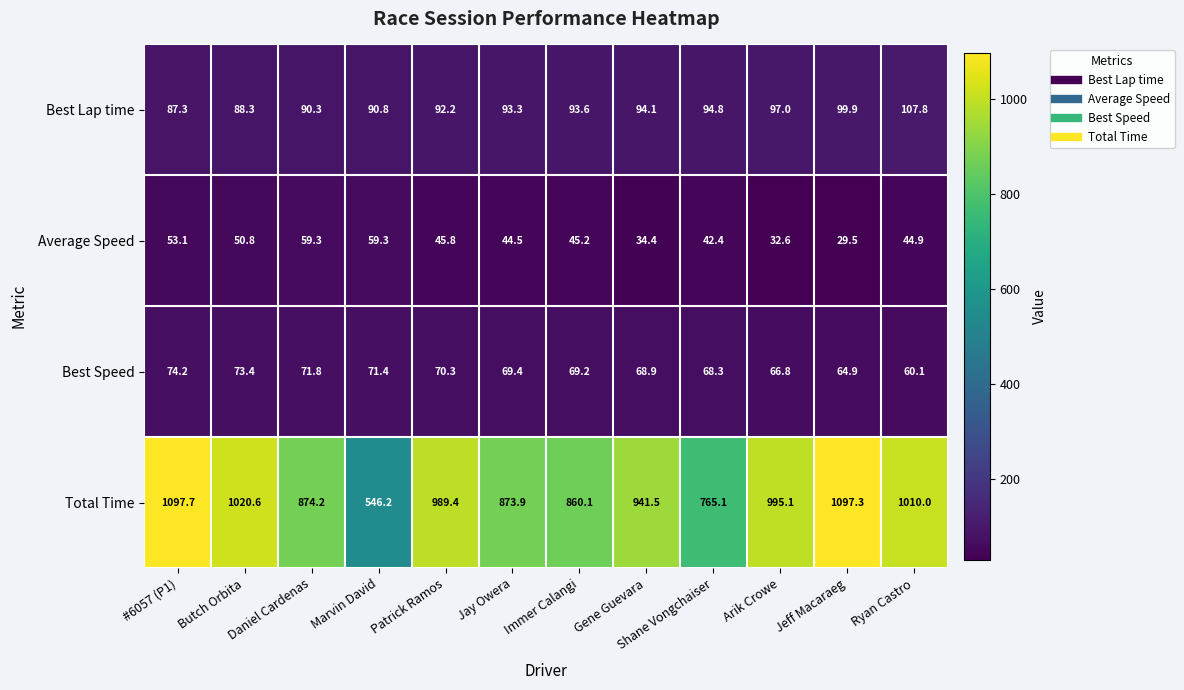

Where is Best Speed nearest to the value 67?

Arik Crowe